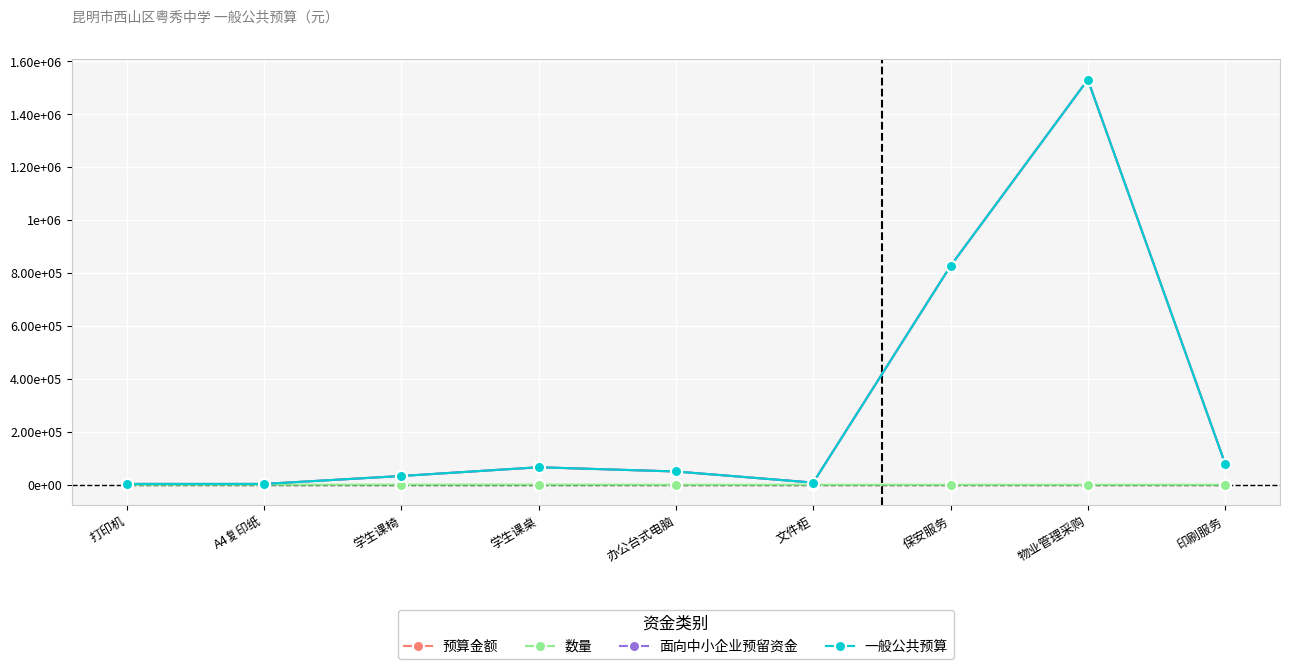

What is the difference between the highest and lowest values at 保安服务?

826199.0